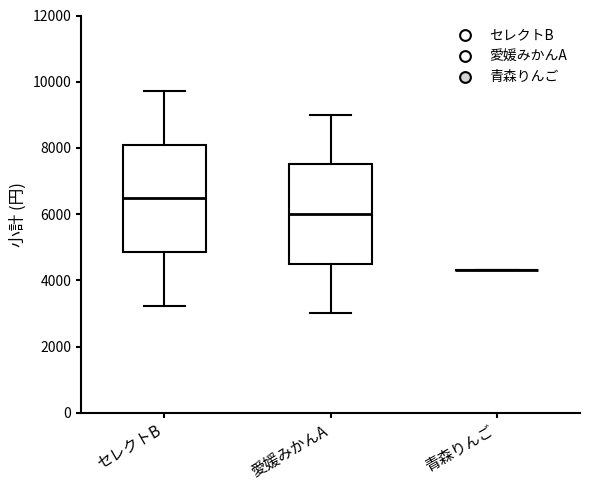

Reading left to right, transcribe this box plot: for each box, give where its median line is, the range the box spans, and where its two whiskers end, as read against the y-axis. The values are not printed on the chart, so give them approximately, as read against the axis.

セレクトB: median 6400, box 4800 to 8200, whiskers 3200 to 9800
愛媛みかんA: median 6000, box 4600 to 7600, whiskers 3000 to 9000
青森りんご: box collapsed to a line at 4400, whiskers 4400 to 4400